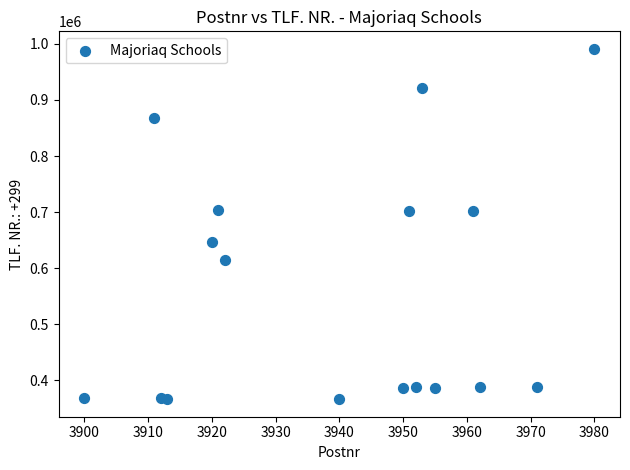

What is the range of X values (max minus min)?

80